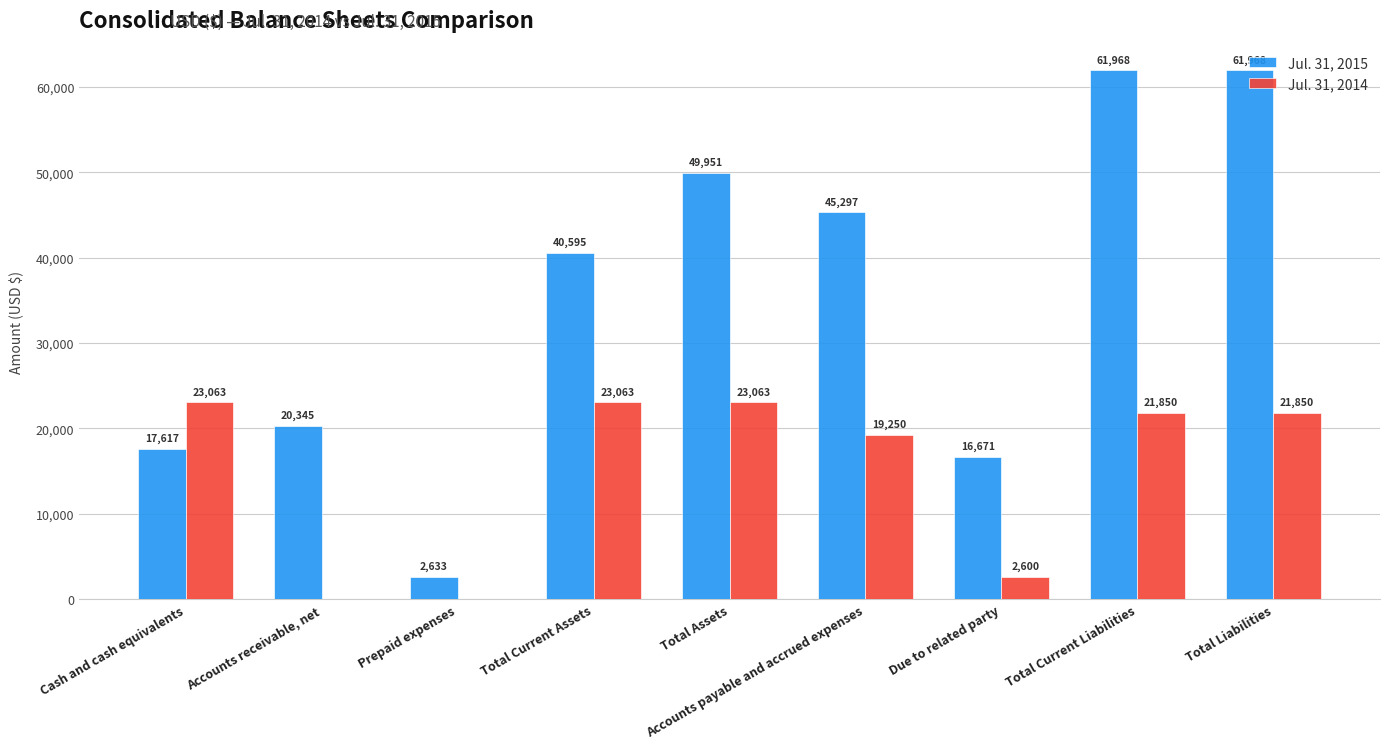

Where does the Jul. 31, 2014 series first go above 21850?

Cash and cash equivalents